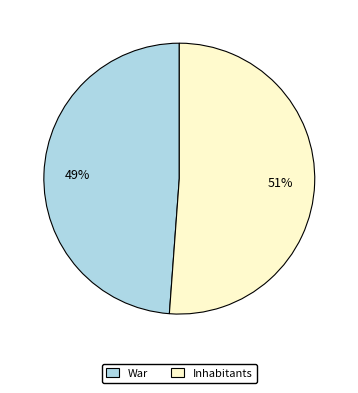

How many slices are in this pie chart?

2